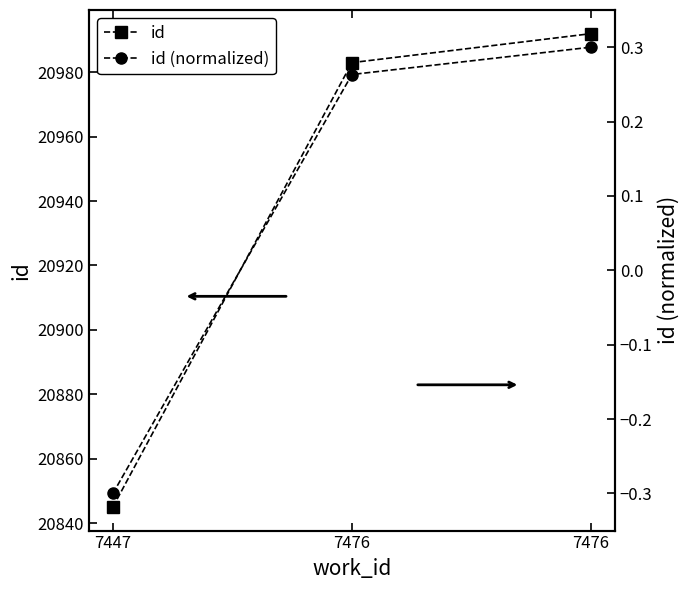

Reading left to right, transcribe all the data shown in this chart.

id: 20845.0	20983.0	20992.0
id (normalized): -0.3	0.3	0.3